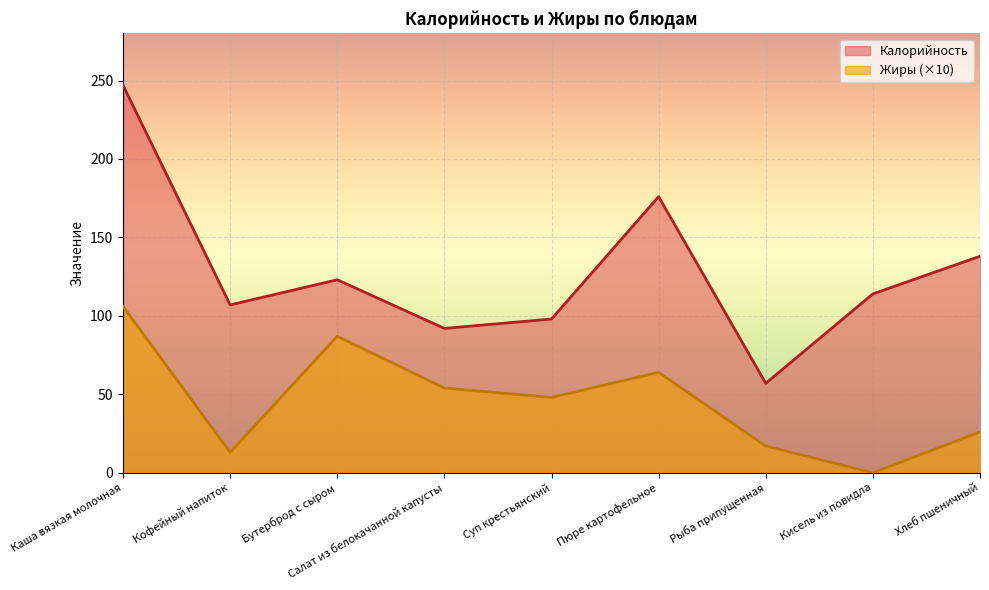

At Кофейный напиток, list the series in order from largest to smallest.

Калорийность, Жиры (×10)